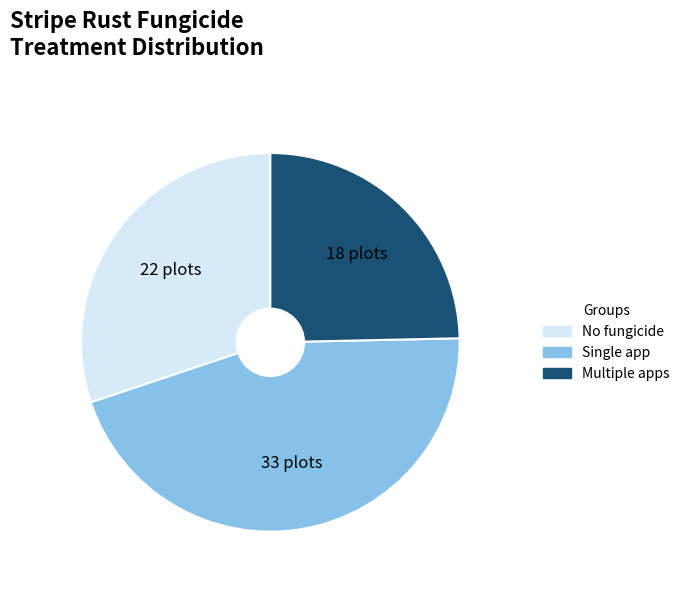

Does any single category account for the majority?

No